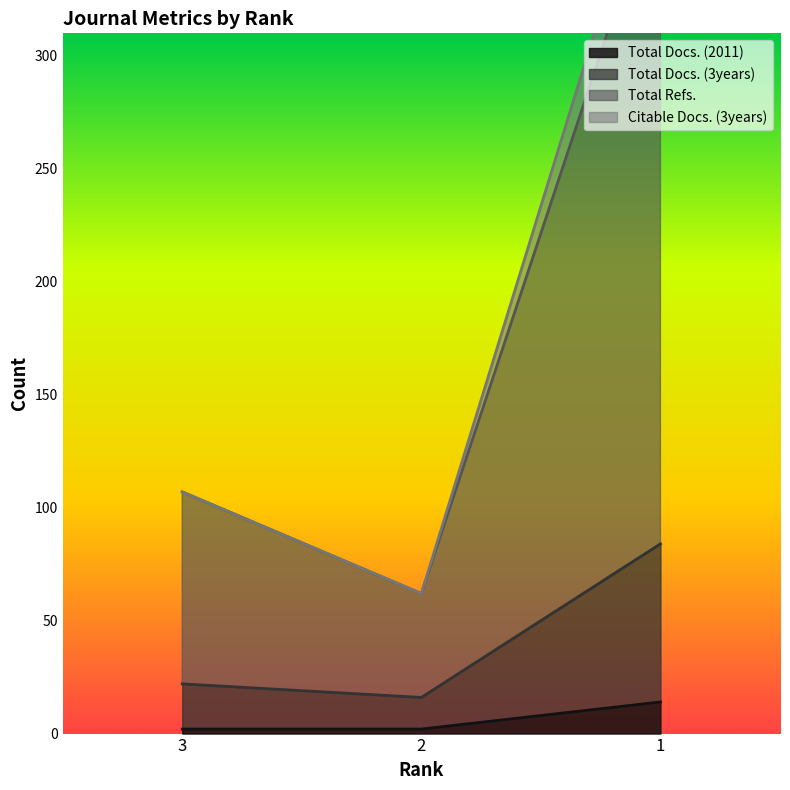

Rank the series at 2 from lowest to highest value.

Total Docs. (2011), Total Docs. (3years), Total Refs., Citable Docs. (3years)